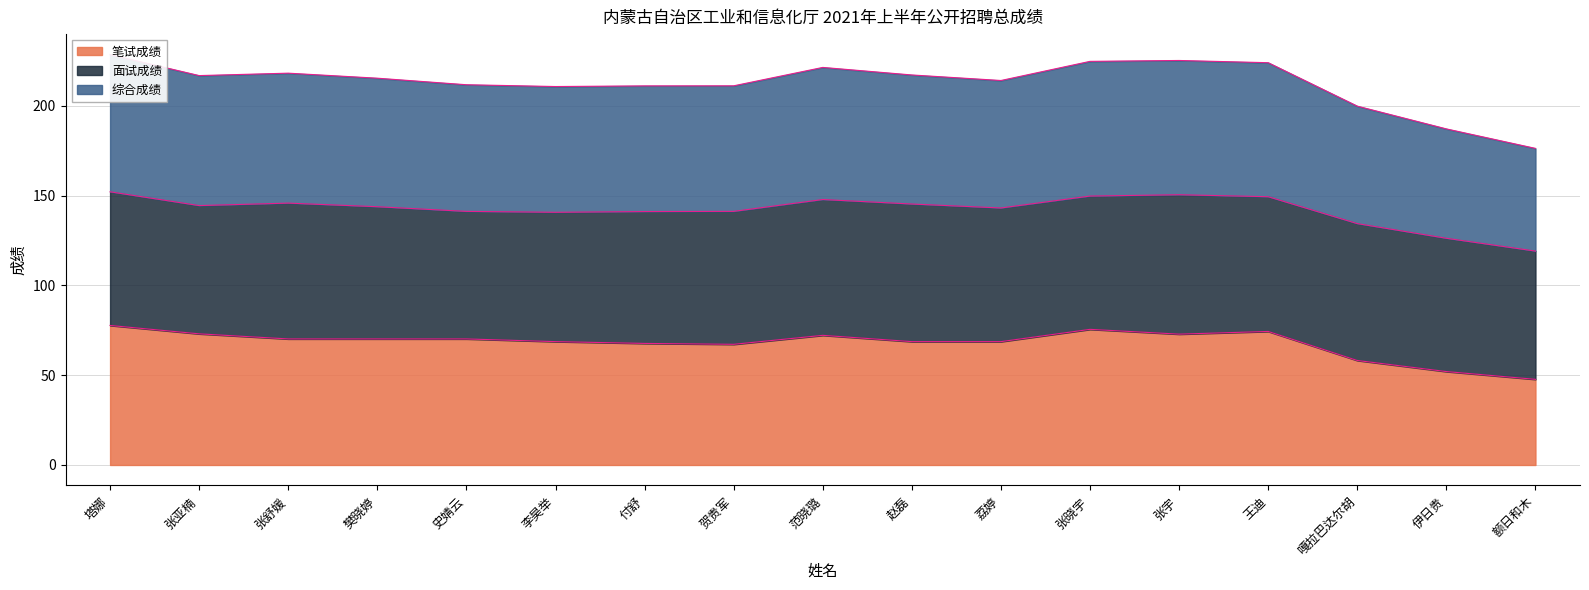

What is the label of the 3rd point from the left?

张舒媛